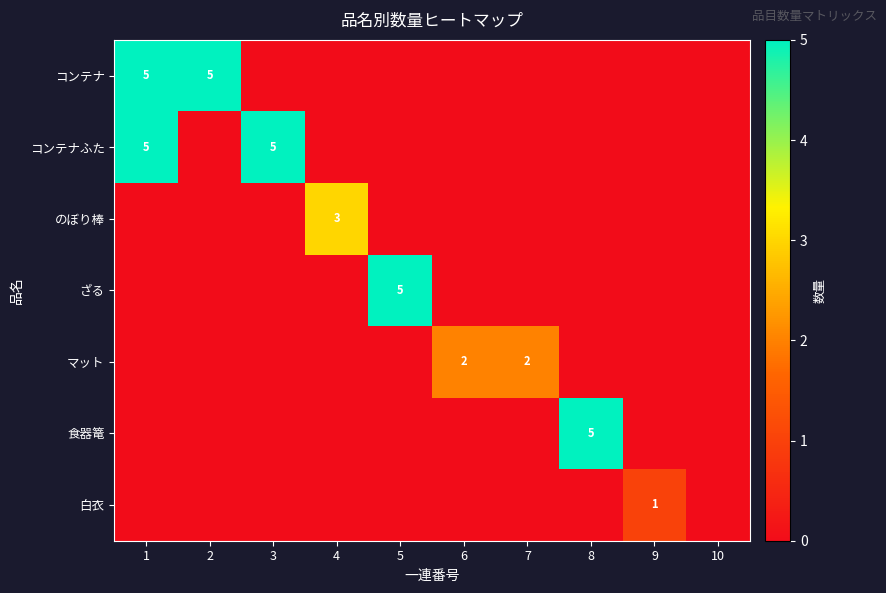

Is it true that コンテナ equals 1 at 2?

False